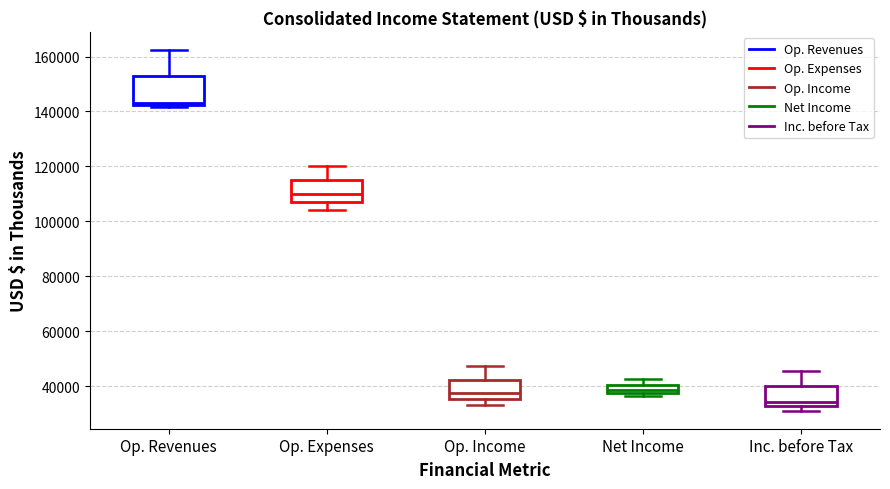

Which box is the tallest, from its lower edge to its upper edge?

Op. Revenues